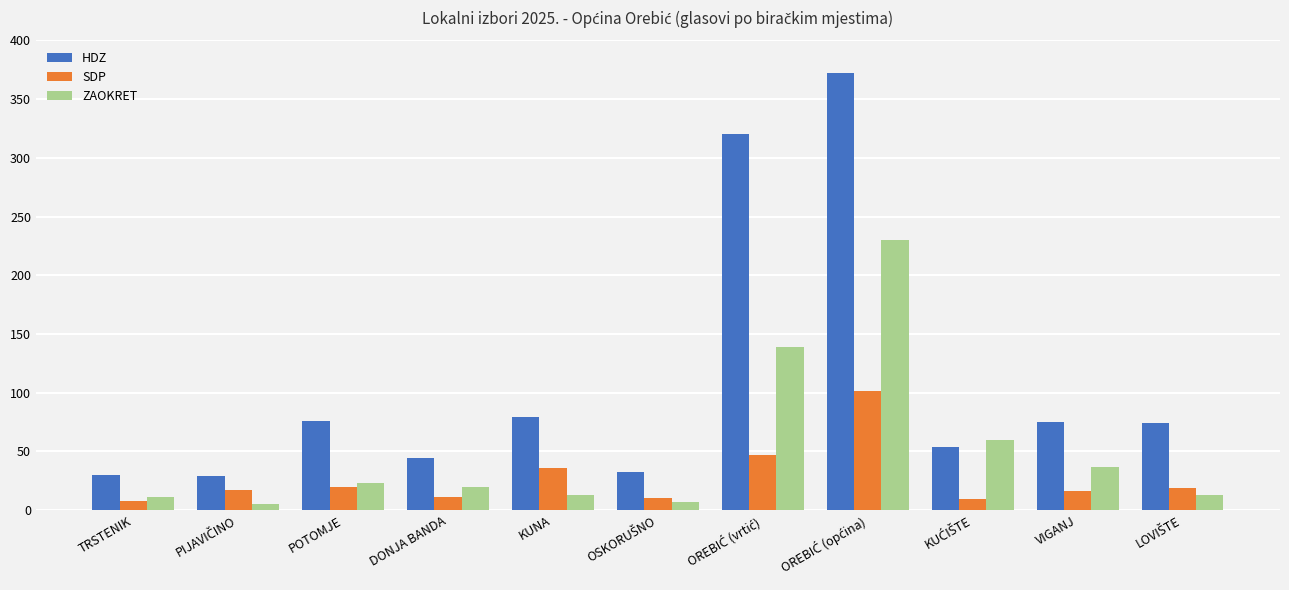

What is the difference between the maximum and minimum values in the HDZ series?

343